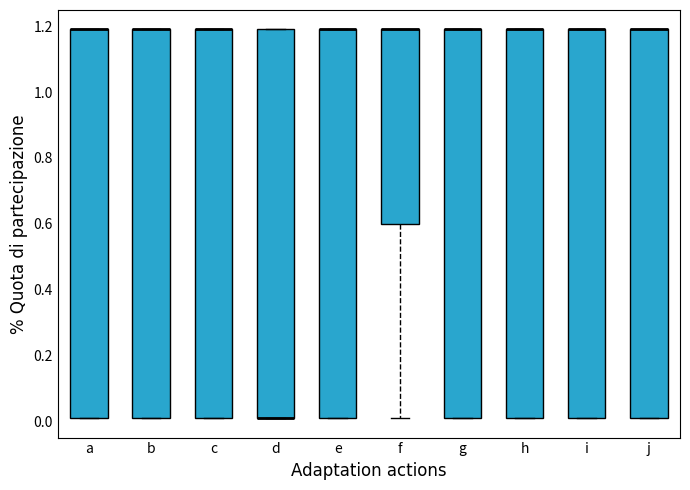

Reading left to right, read every box against the y-axis: the position of its median line, the range the box covers, and the ends of its whiskers. The values are not printed on the chart, so give them approximately, as read against the axis.

a: median 1.2 (drawn on the box's upper edge), box 0.0 to 1.2, whiskers 0.0 to 1.2
b: median 1.2 (drawn on the box's upper edge), box 0.0 to 1.2, whiskers 0.0 to 1.2
c: median 1.2 (drawn on the box's upper edge), box 0.0 to 1.2, whiskers 0.0 to 1.2
d: median 0.0 (drawn on the box's lower edge), box 0.0 to 1.2, whiskers 0.0 to 1.2
e: median 1.2 (drawn on the box's upper edge), box 0.0 to 1.2, whiskers 0.0 to 1.2
f: median 1.2 (drawn on the box's upper edge), box 0.6 to 1.2, whiskers 0.0 to 1.2
g: median 1.2 (drawn on the box's upper edge), box 0.0 to 1.2, whiskers 0.0 to 1.2
h: median 1.2 (drawn on the box's upper edge), box 0.0 to 1.2, whiskers 0.0 to 1.2
i: median 1.2 (drawn on the box's upper edge), box 0.0 to 1.2, whiskers 0.0 to 1.2
j: median 1.2 (drawn on the box's upper edge), box 0.0 to 1.2, whiskers 0.0 to 1.2